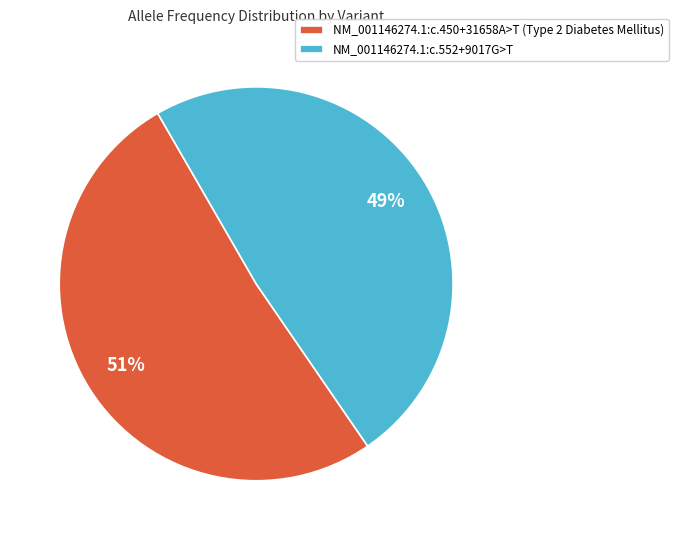

To the nearest percent, what is the combined percentage of NM_001146274.1:c.552+9017G>T and NM_001146274.1:c.450+31658A>T?

100%